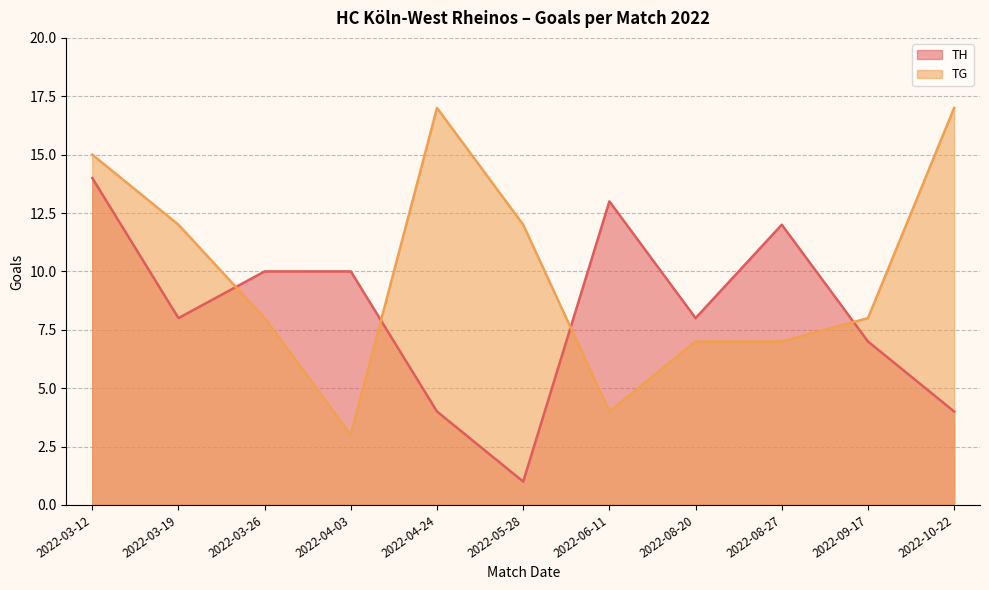

What is the total value across all series at 2022-08-20?

15